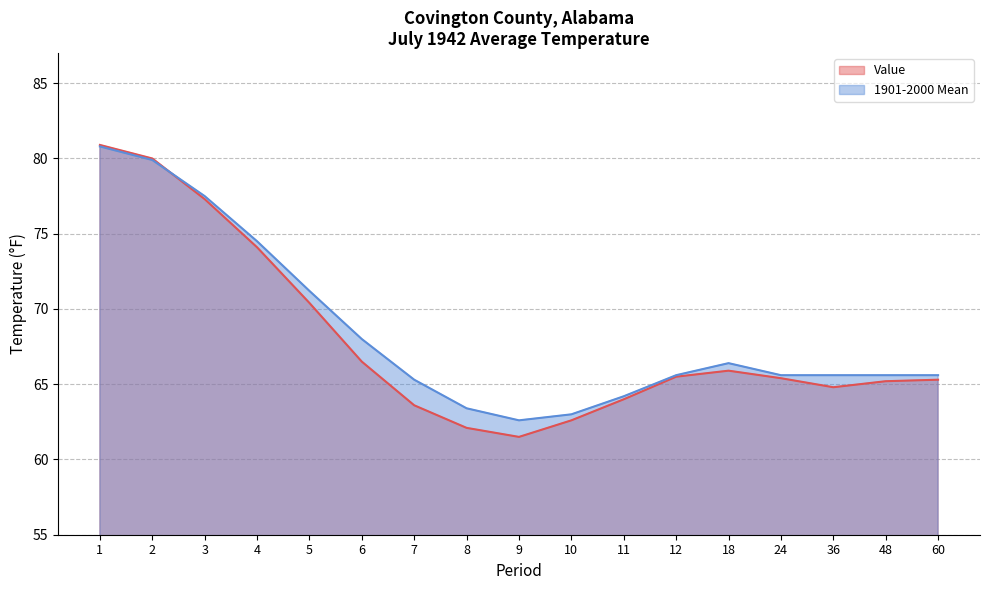

What is the minimum value for Value?

61.5